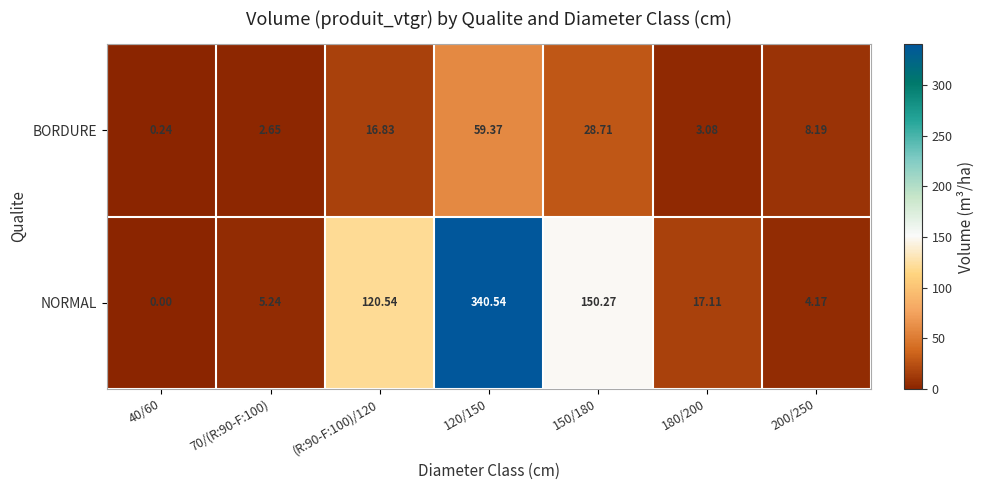

Is the value of BORDURE at 150/180 greater than the value of NORMAL at 200/250?

Yes